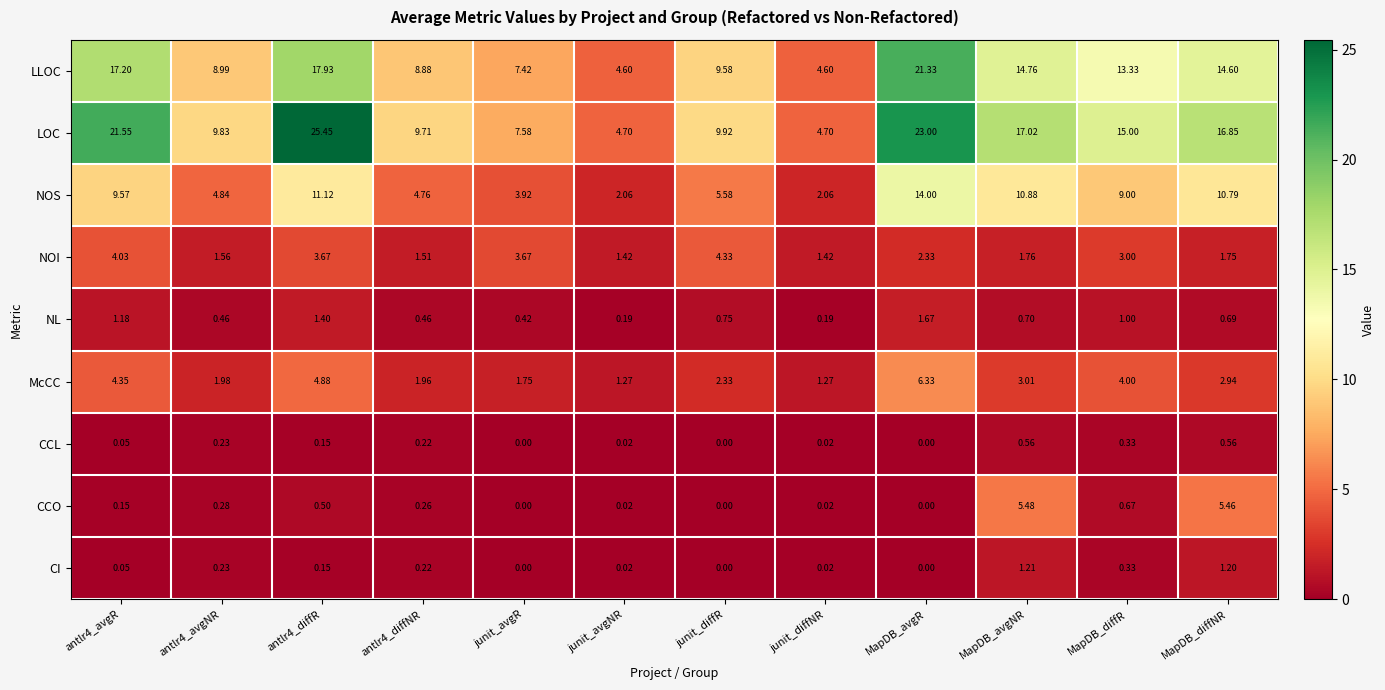

At which label is LLOC closest to 12?

MapDB_diffR